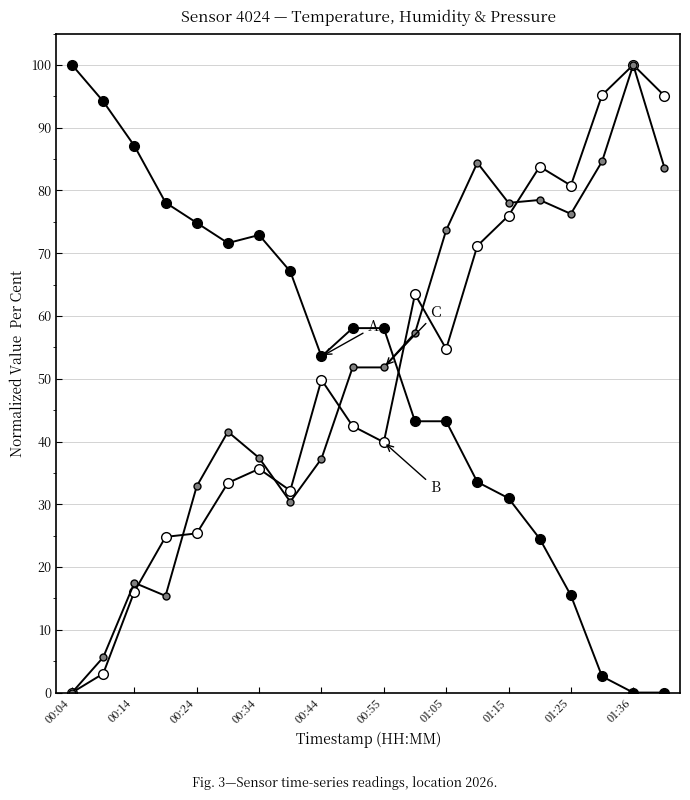

Count the number of data series in this chart.

3